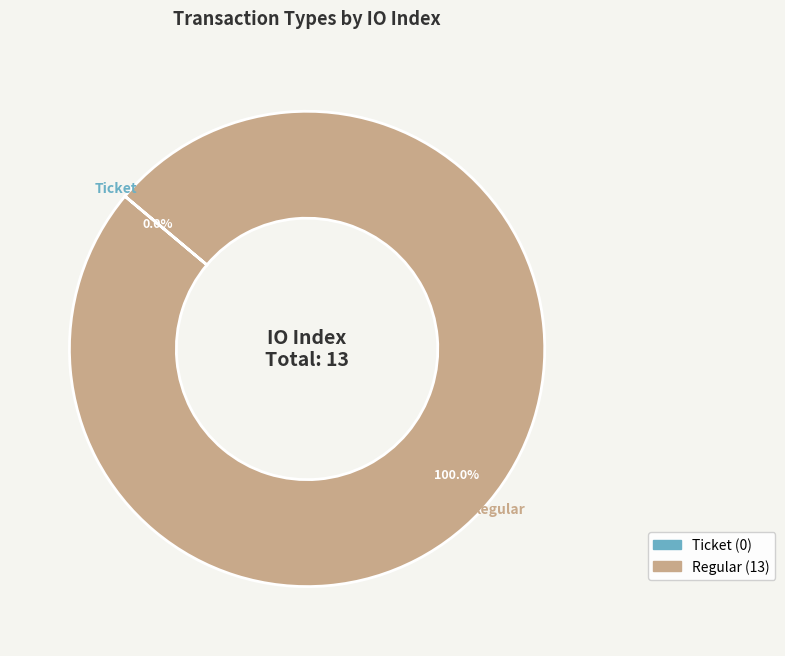

Which slice is the largest?

Regular